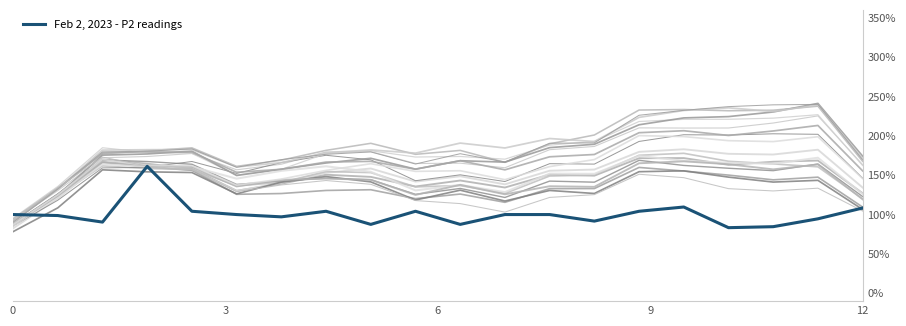

Which has a higher value, 6 or 7?

7